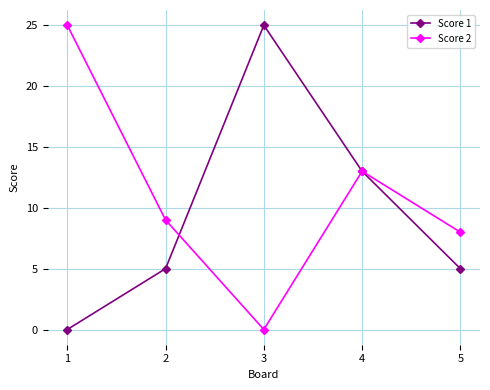

Reading left to right, extract all data points from this chart.

Score 1: 0	5	25	13	5
Score 2: 25	9	0	13	8